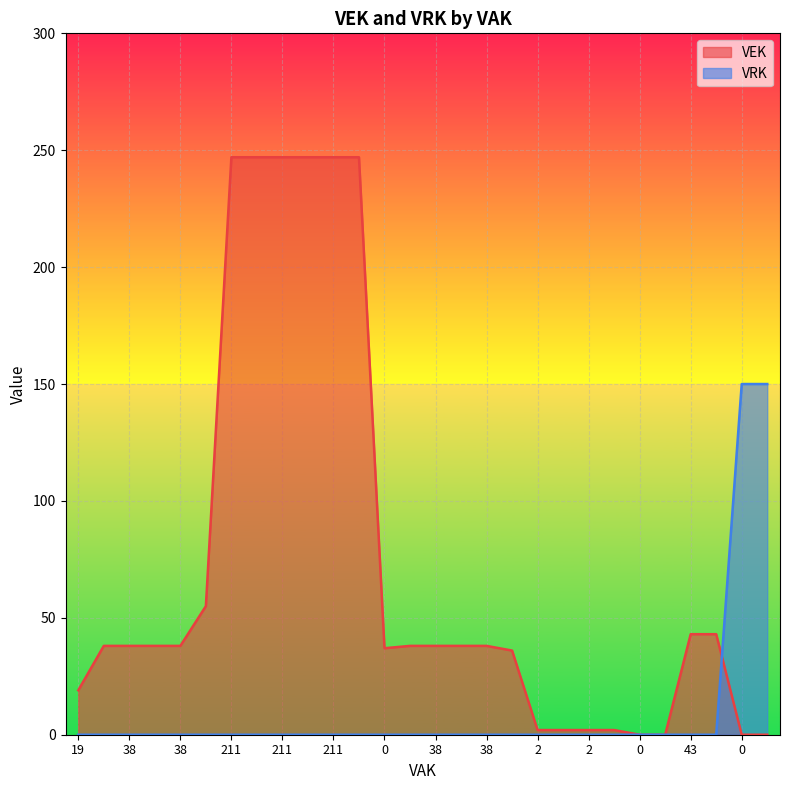

What is the maximum value shown in the chart?

247